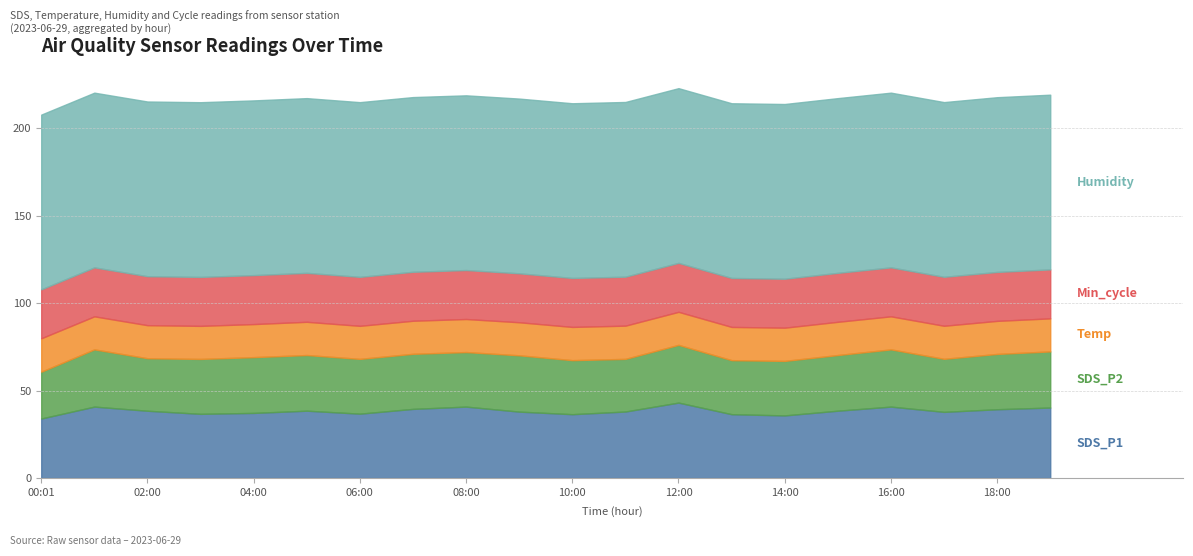

How many interior local peaks does the SDS_P2 series have?

6